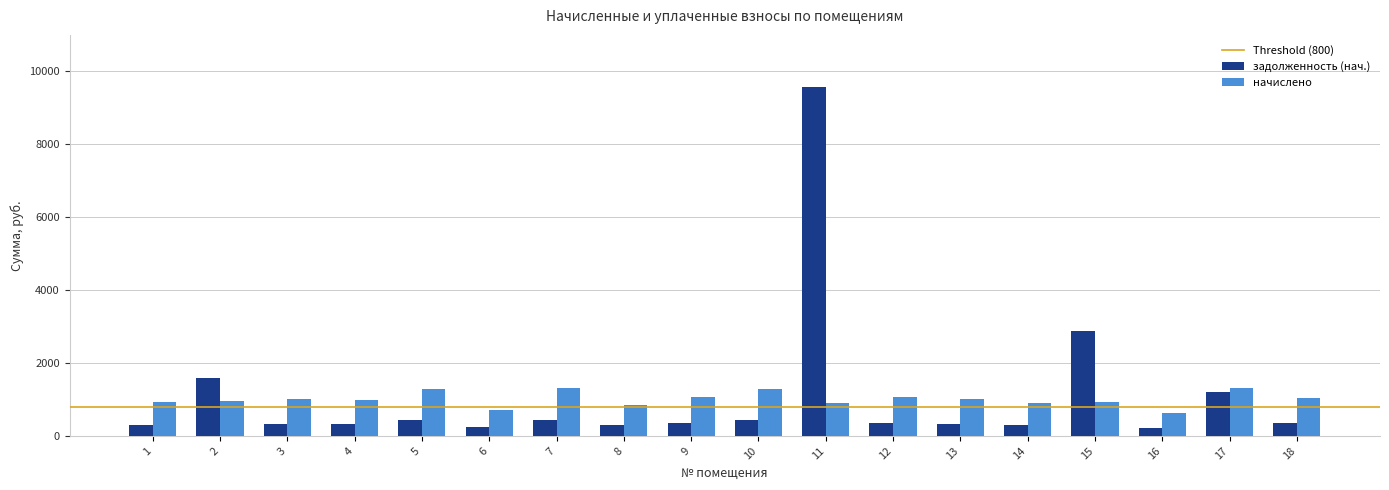

Does the chart contain any negative values?

No